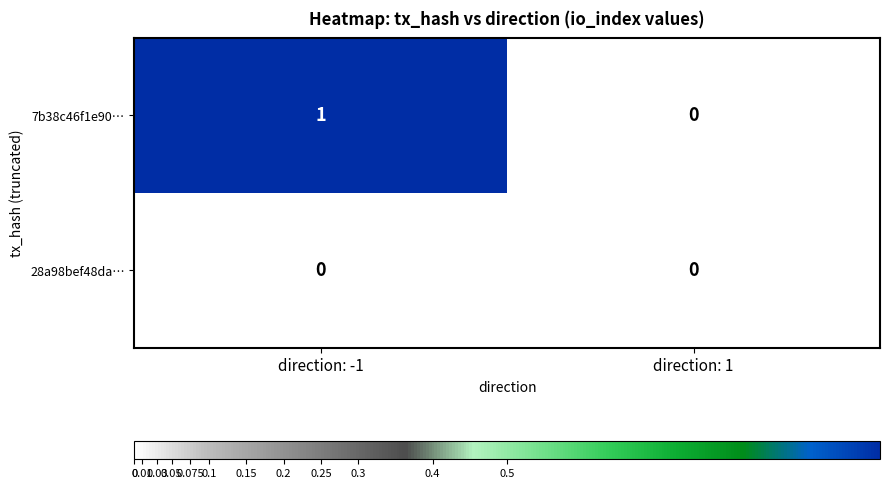

The 7b38c46f1e90… series shows 1 at direction: 1. True or false?

False